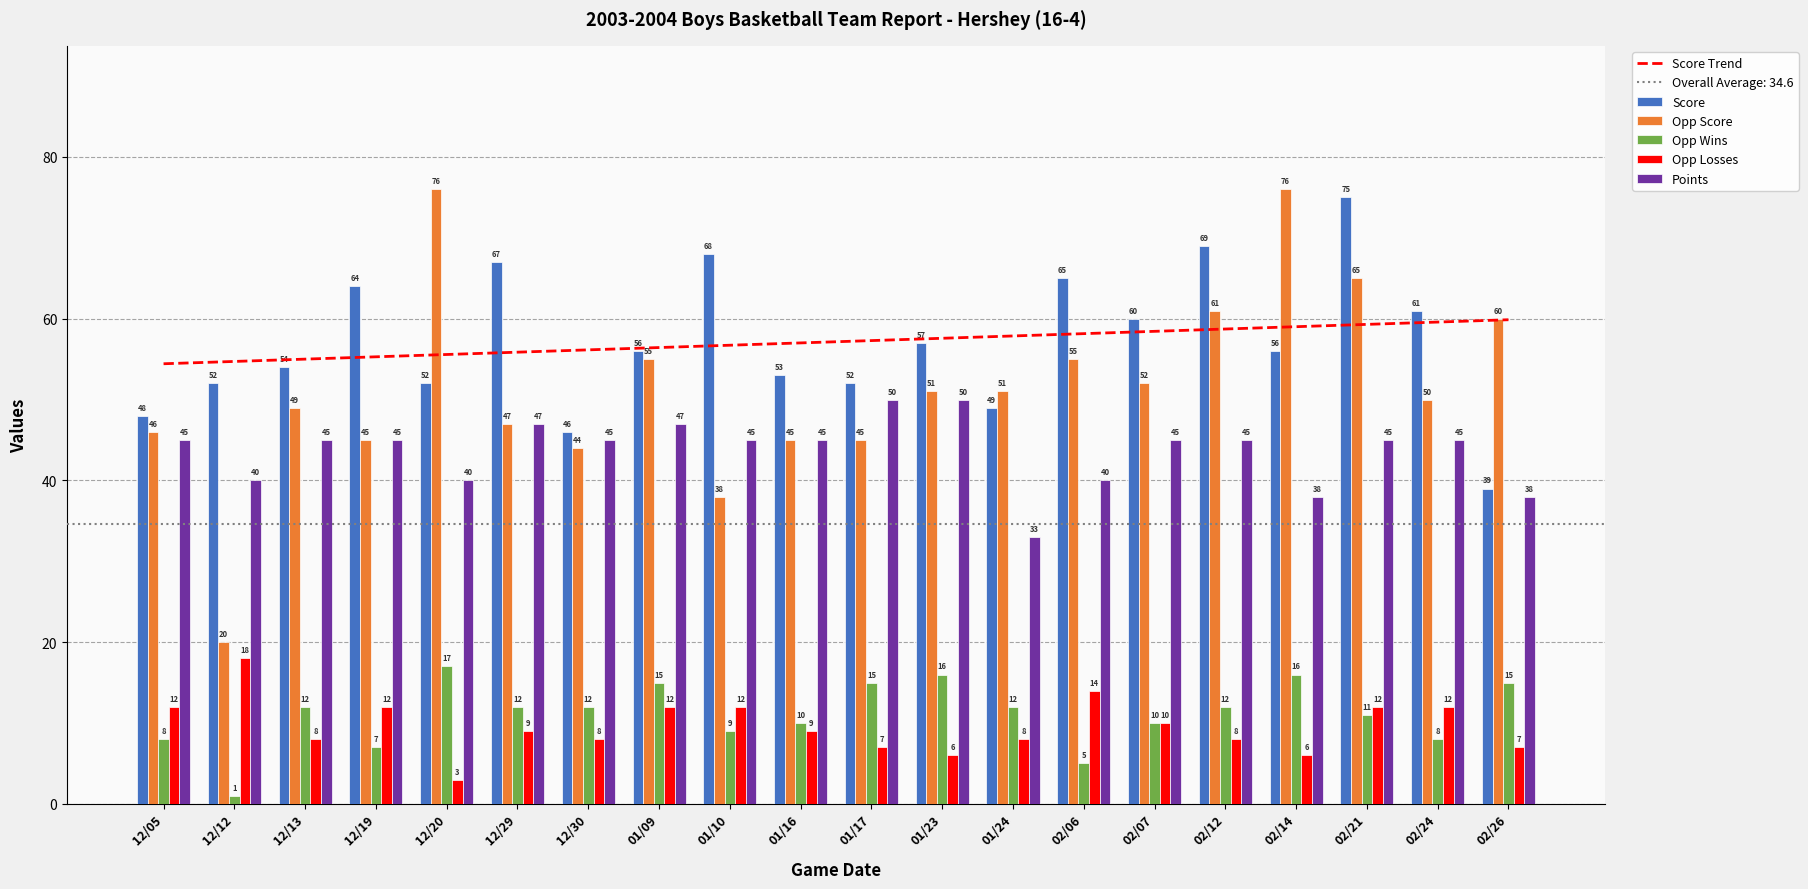

At which category does the chart reach its minimum across all series?

12/12